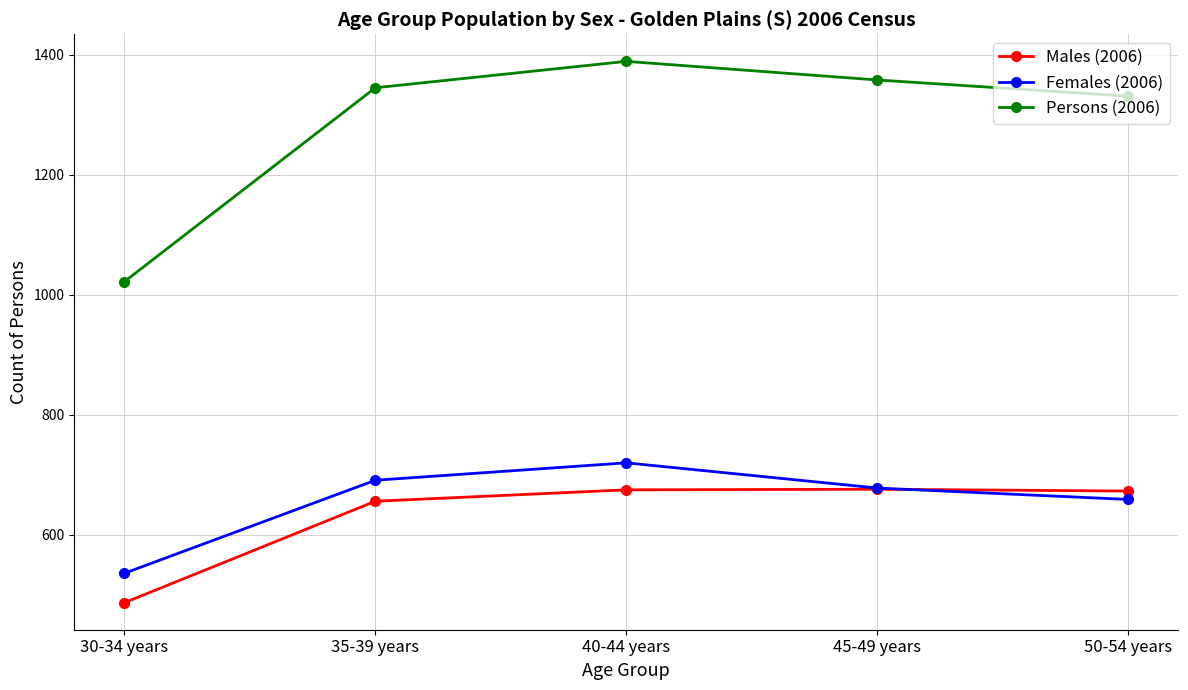

What is the total value across all series at 45-49 years?

2712